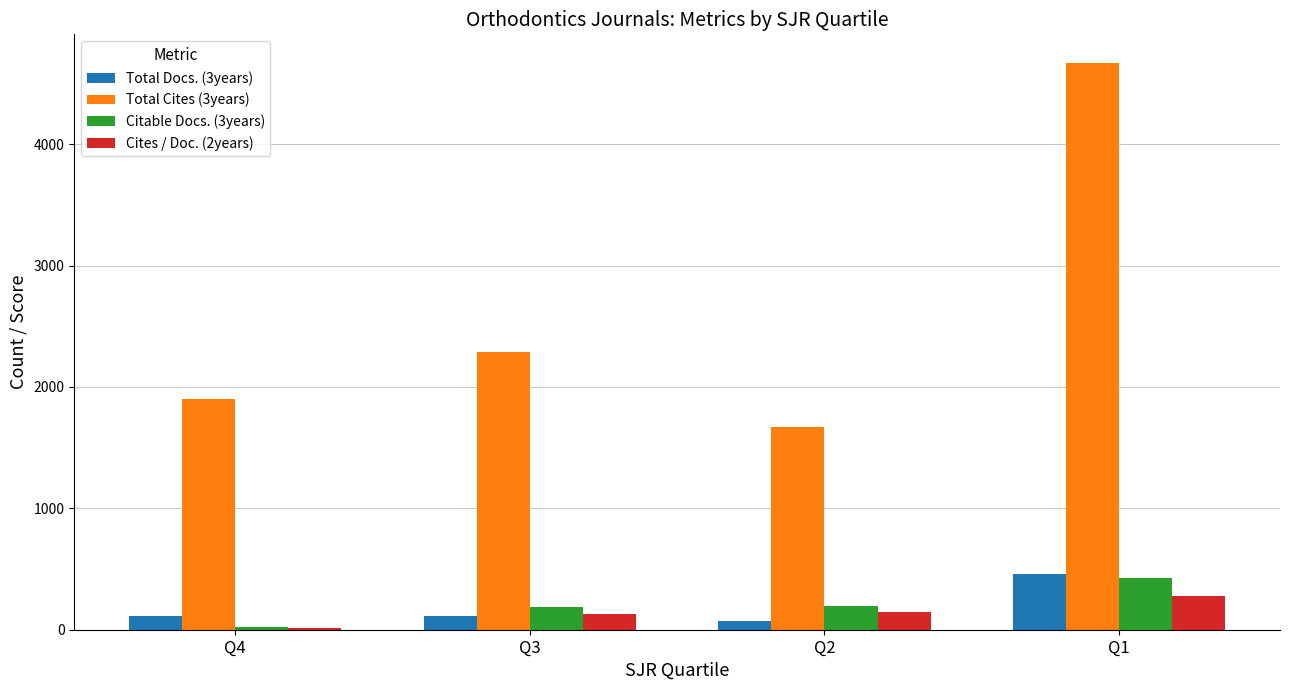

The value of Cites / Doc. (2years) at Q1 is 276. True or false?

True